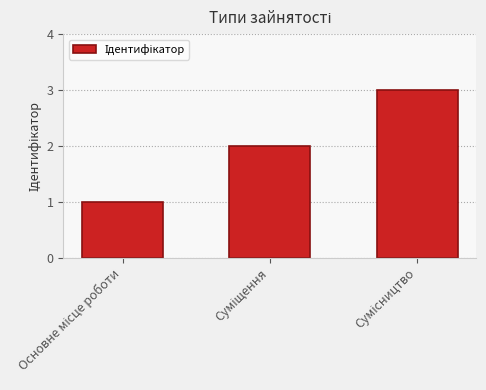

What is the sum of all values?

6